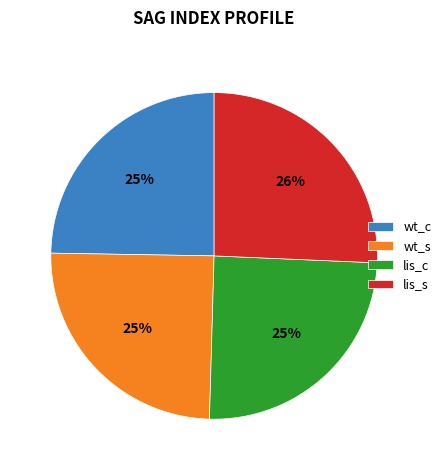

To the nearest percent, what is the average slice percentage?

25%